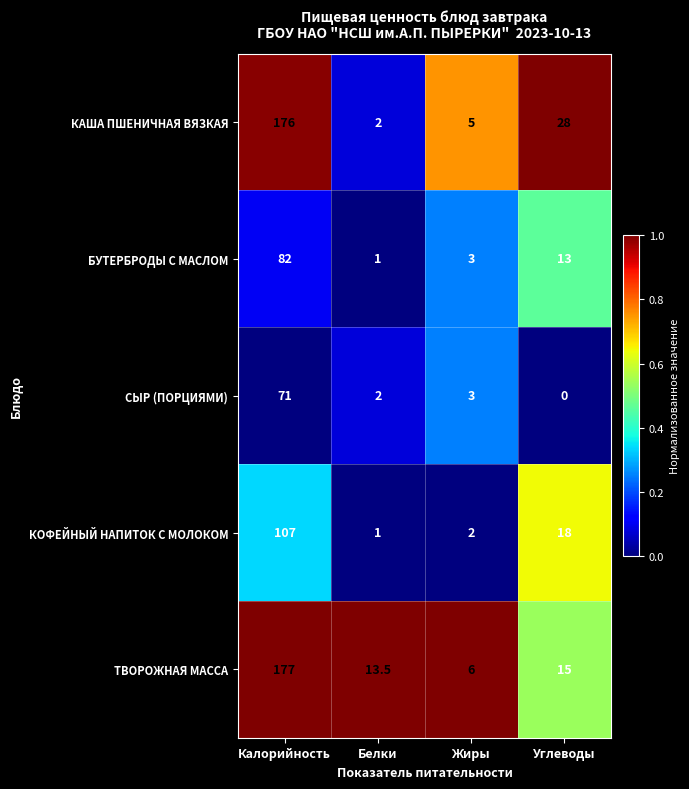

Is it true that СЫР (ПОРЦИЯМИ) equals 2.0 at Белки?

True